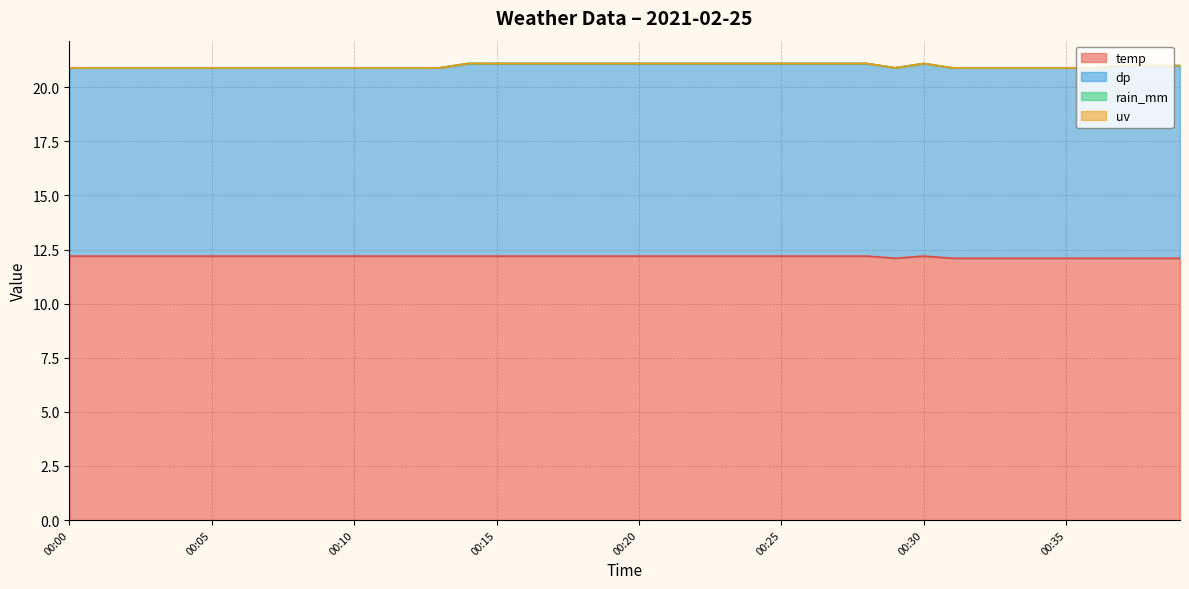

List the series in order of their peak value, lowest first.

rain_mm, uv, dp, temp